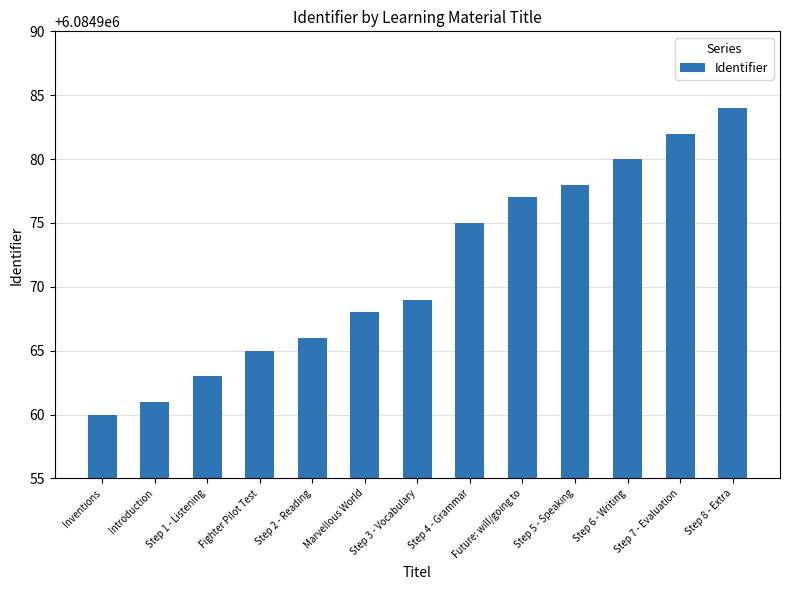

What position from the right is Future: will/going to?

5